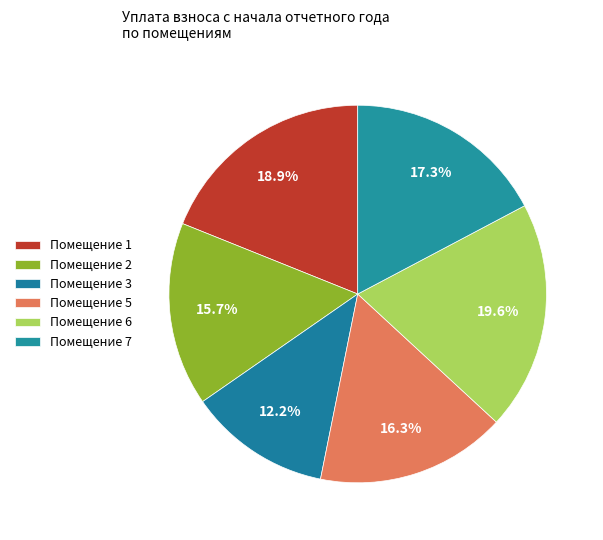

How many segments does this pie chart have?

6